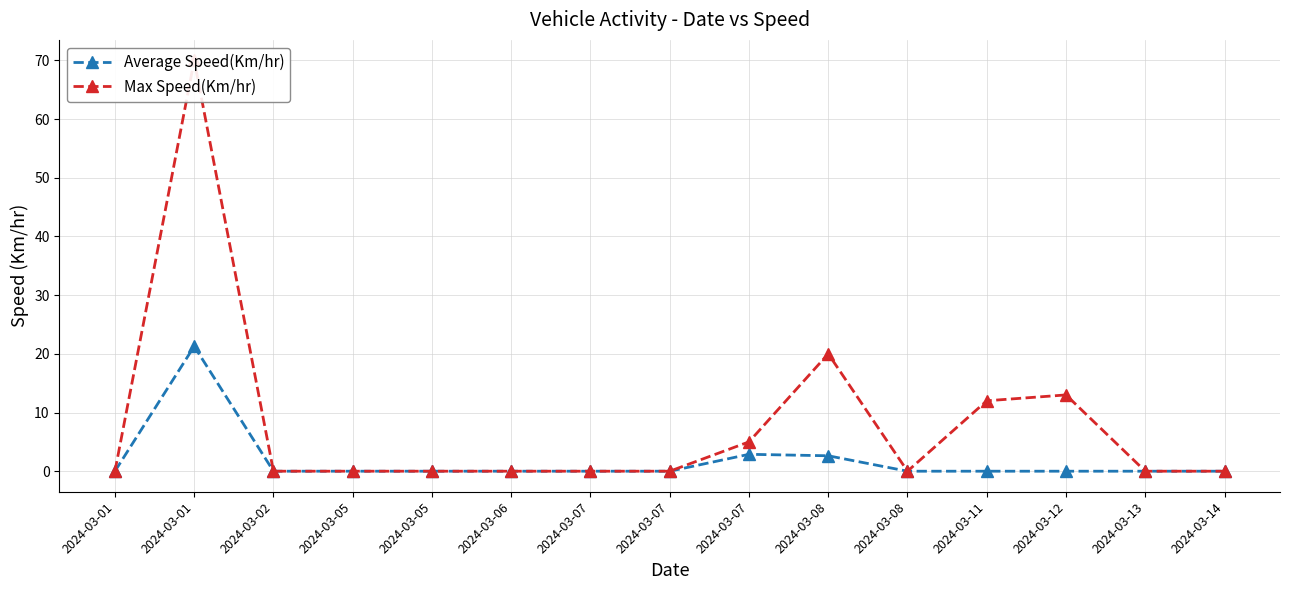

How many categories are shown in the chart?

15